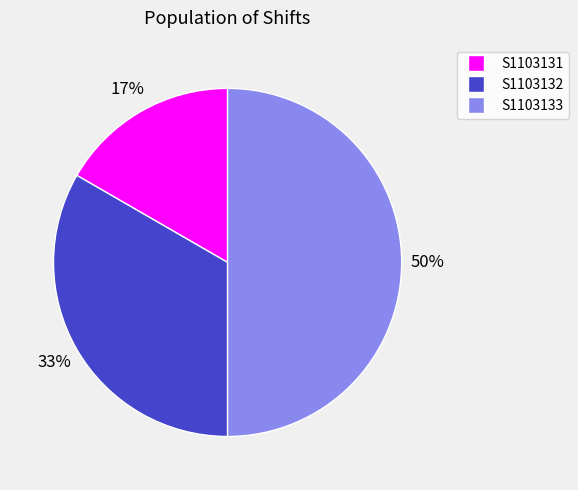

Count the number of slices in the pie.

3